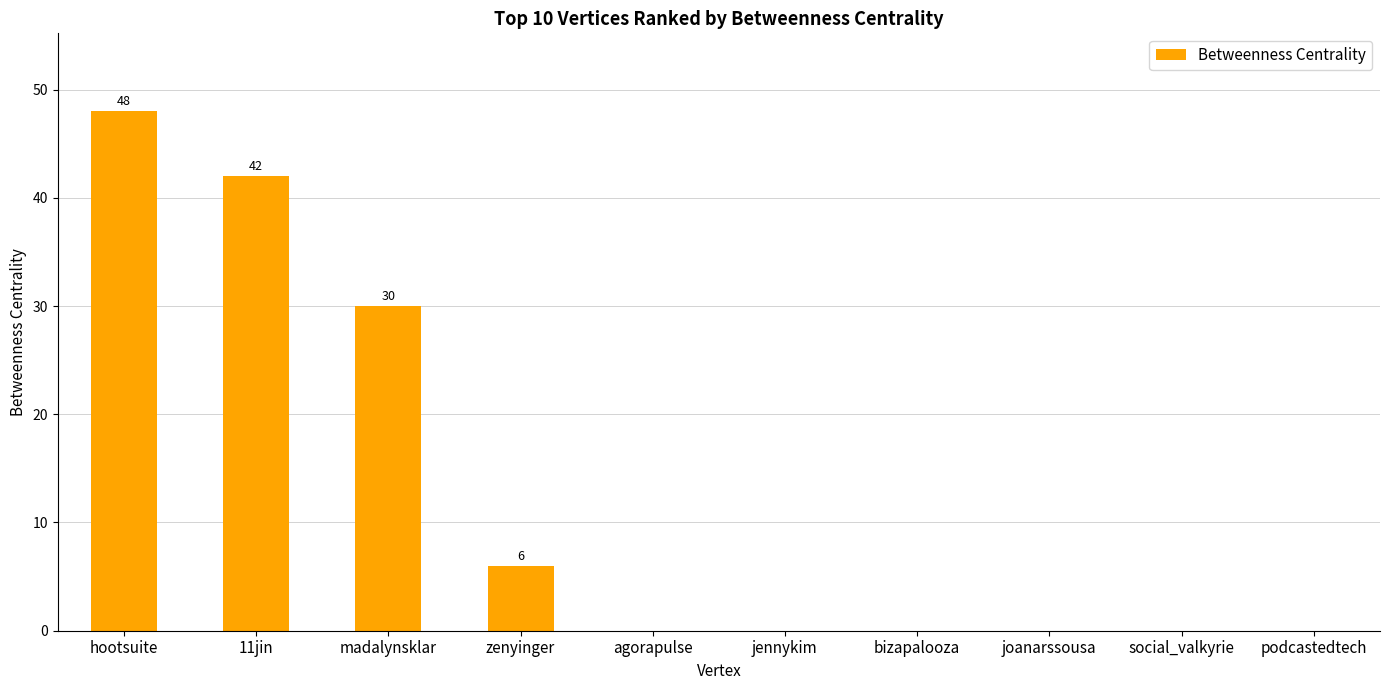

What is the sum of the values at joanarssousa and 11jin?

42